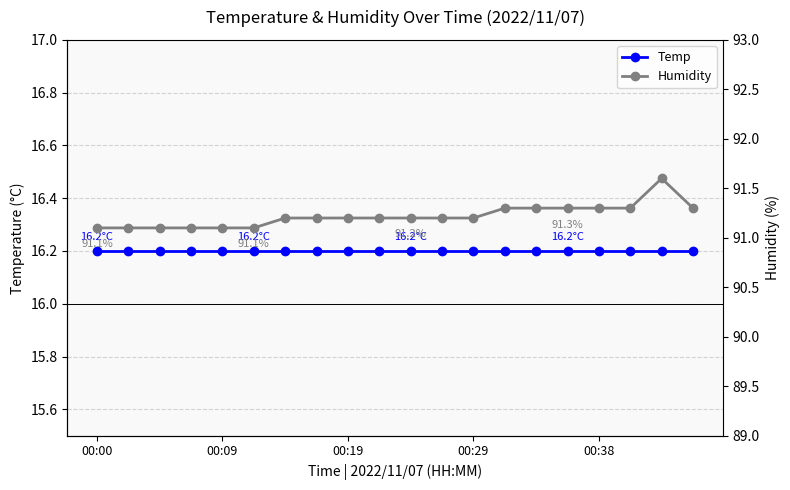

Is the value of Humidity at 10 greater than the value of Temp at 17?

Yes